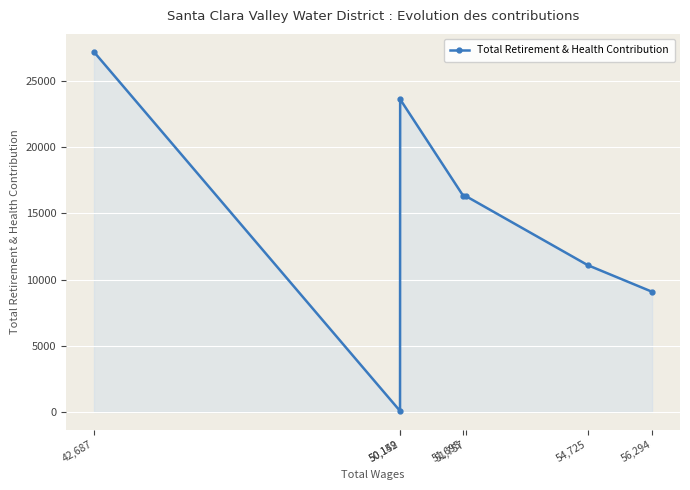

What is the value of the 5th point from the left?

16295